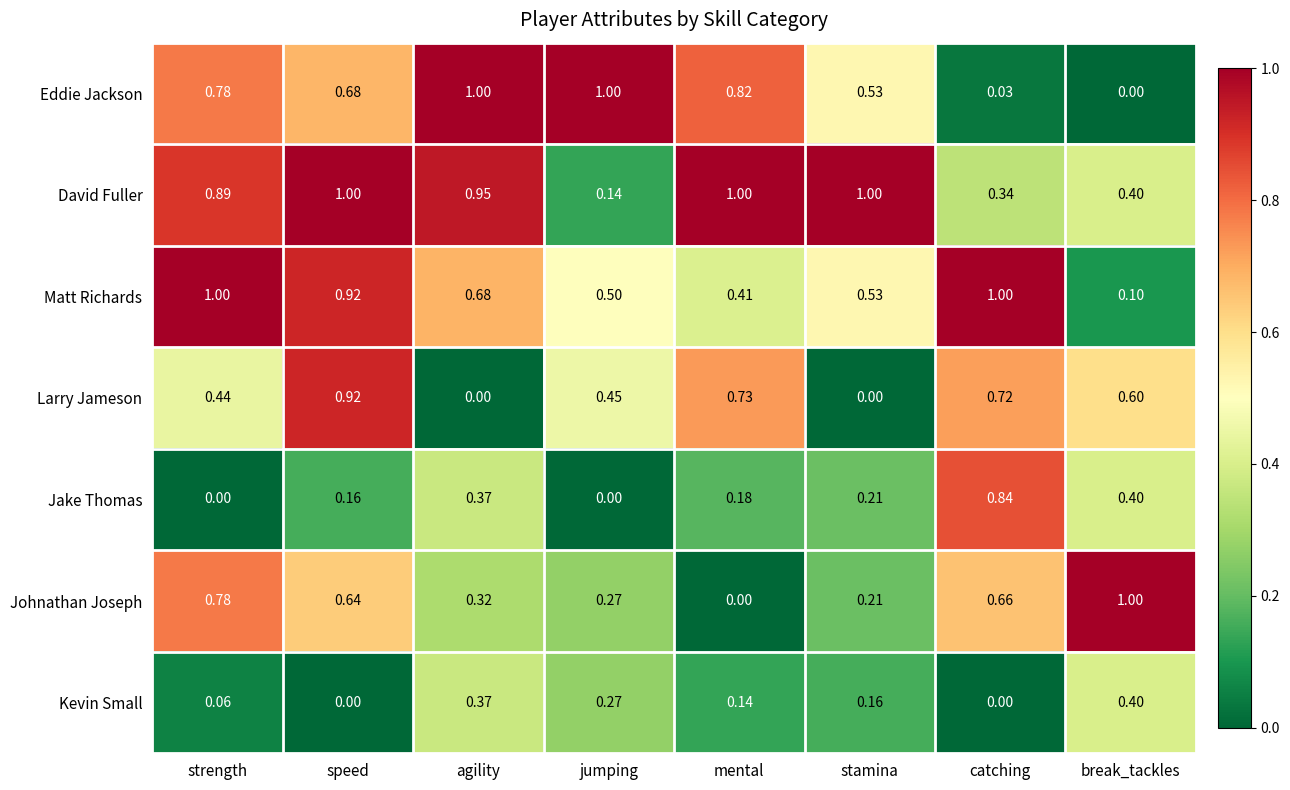

Rank the series at catching from highest to lowest value.

Matt Richards, Jake Thomas, Larry Jameson, Johnathan Joseph, David Fuller, Eddie Jackson, Kevin Small